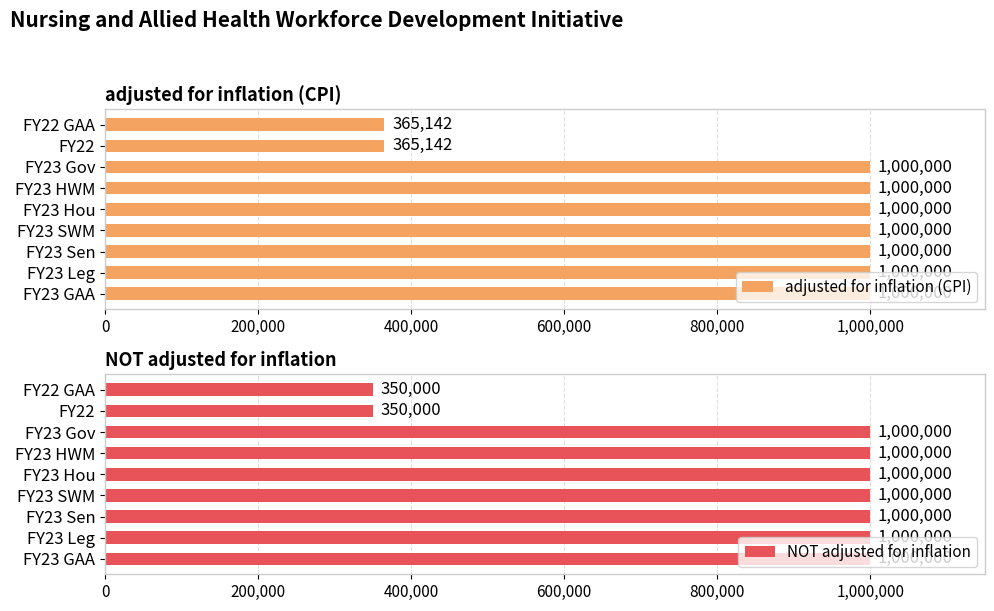

How many data points in adjusted for inflation (CPI) are less than 1000000?

2